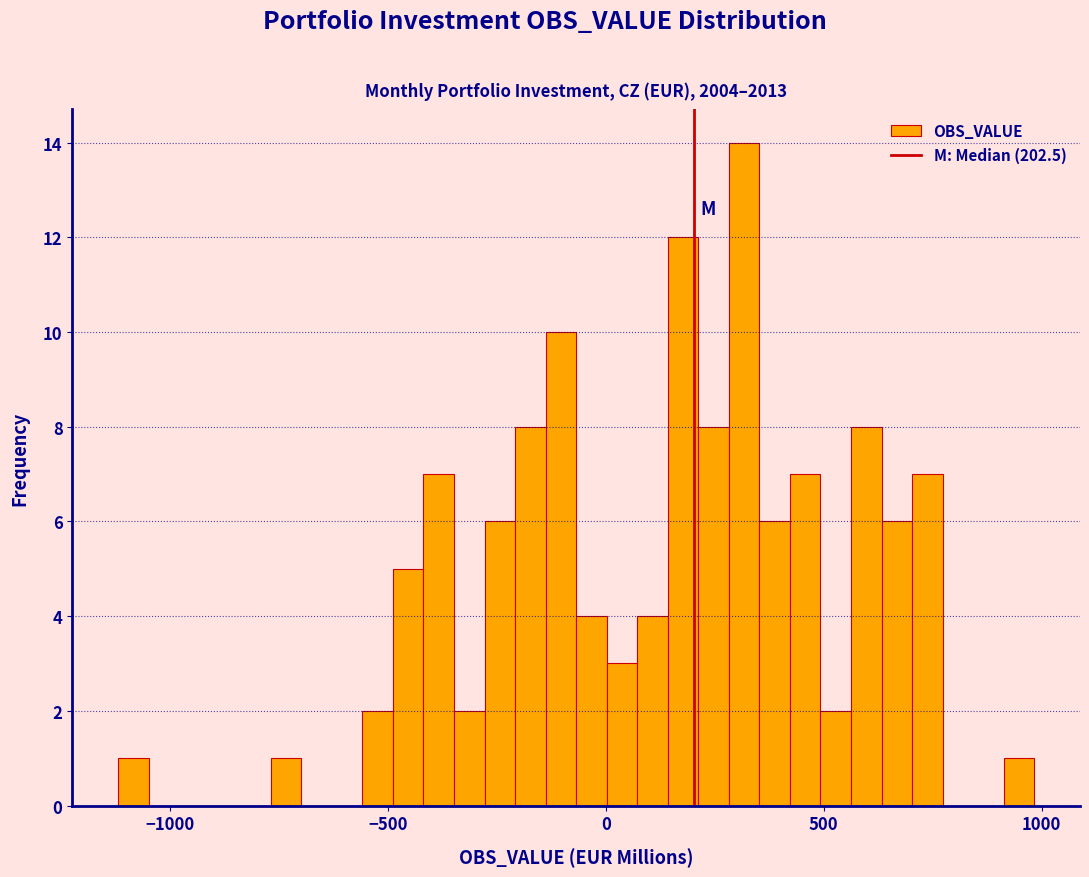

Around what value on the x-axis is the tallest bar? Give the approximate position of its centre, as read against the axis.

300